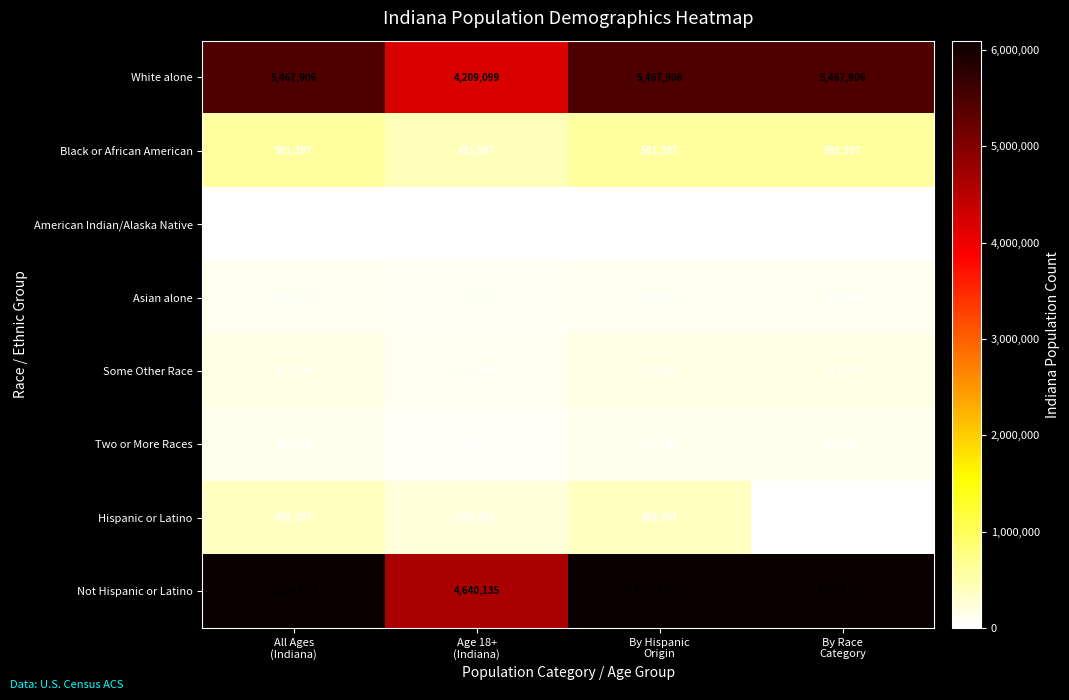

At which category does the chart reach its minimum across all series?

By Race
Category